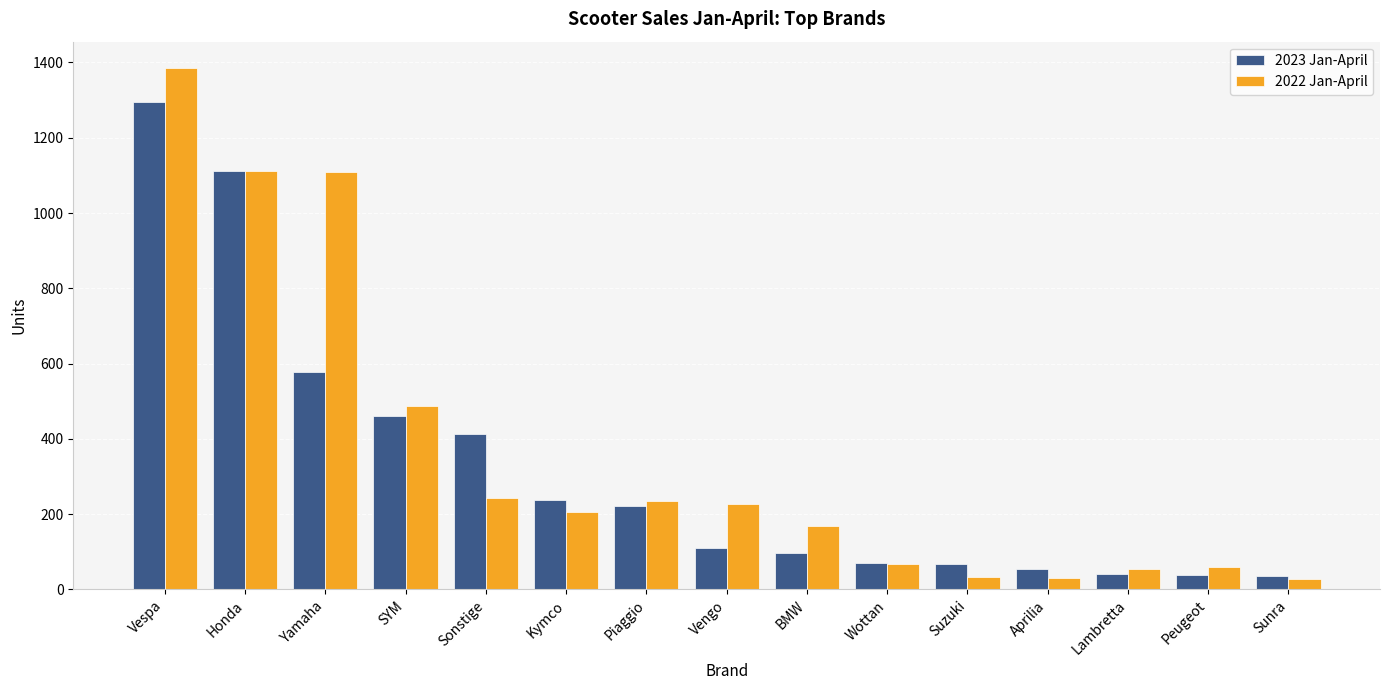

What is the label of the 3rd bar from the left?

Yamaha